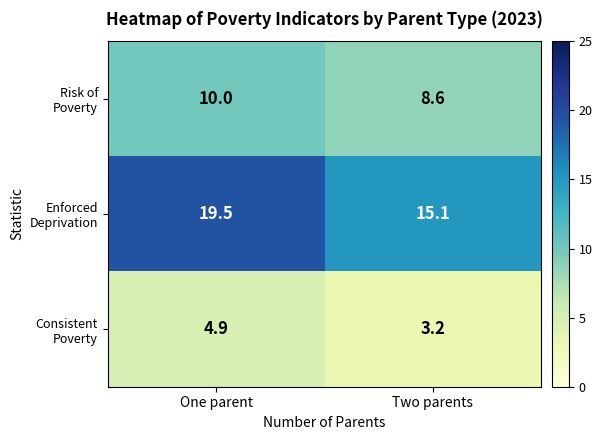

What is the total value across all series at One parent?

34.4